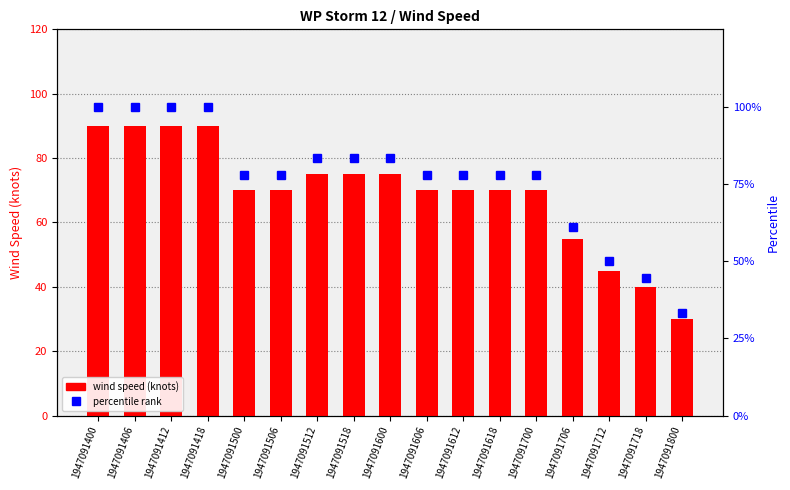

What is the average value of the percentile_rank series?

76.8